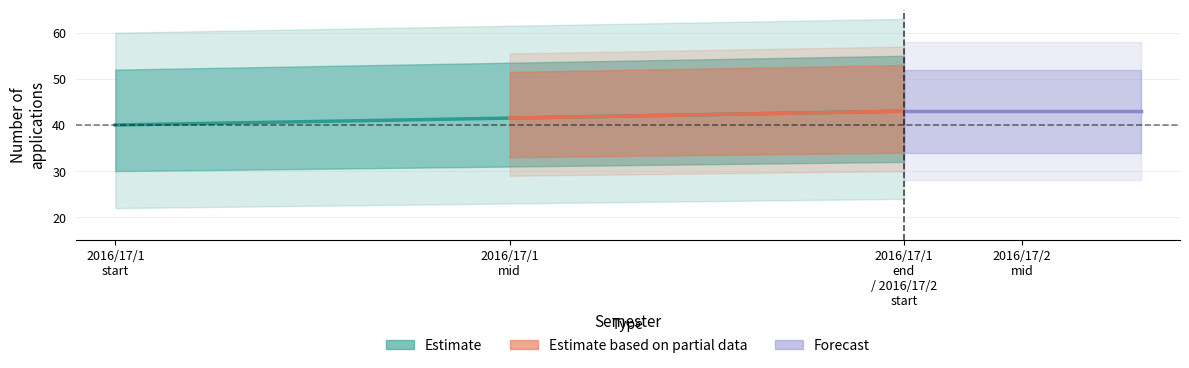

Does the chart have visible grid lines?

Yes